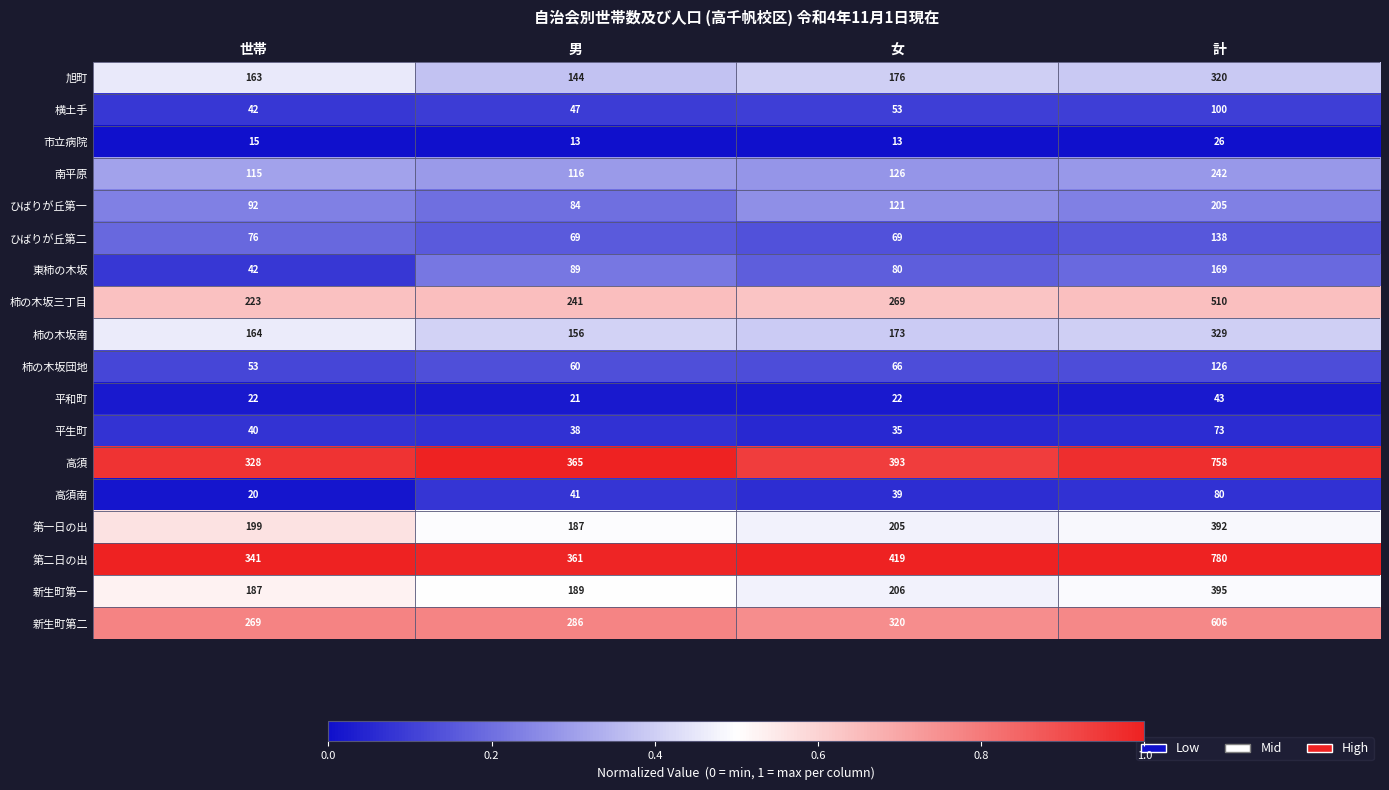

The value of 高須南 at 男 is 41. True or false?

True